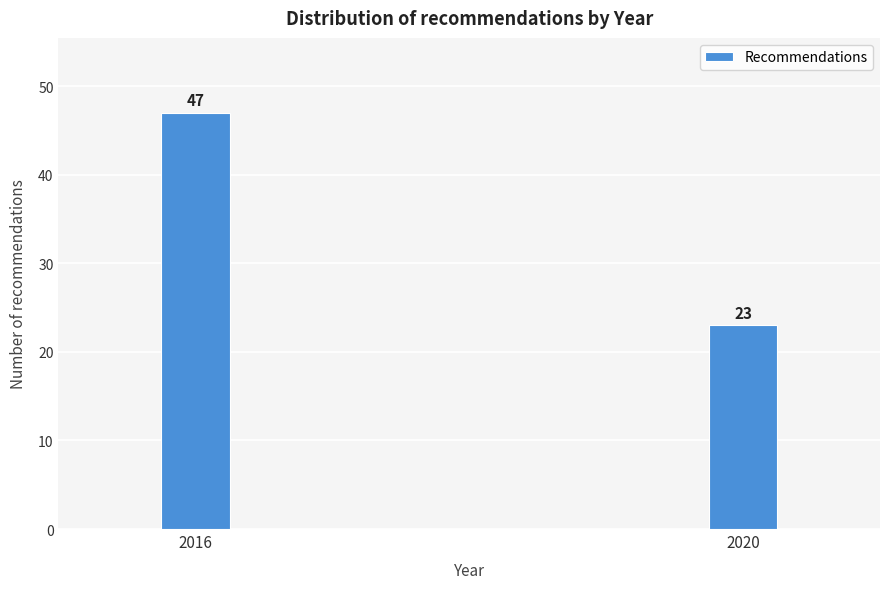

Reading left to right, transcribe all the data shown in this chart.

47	23